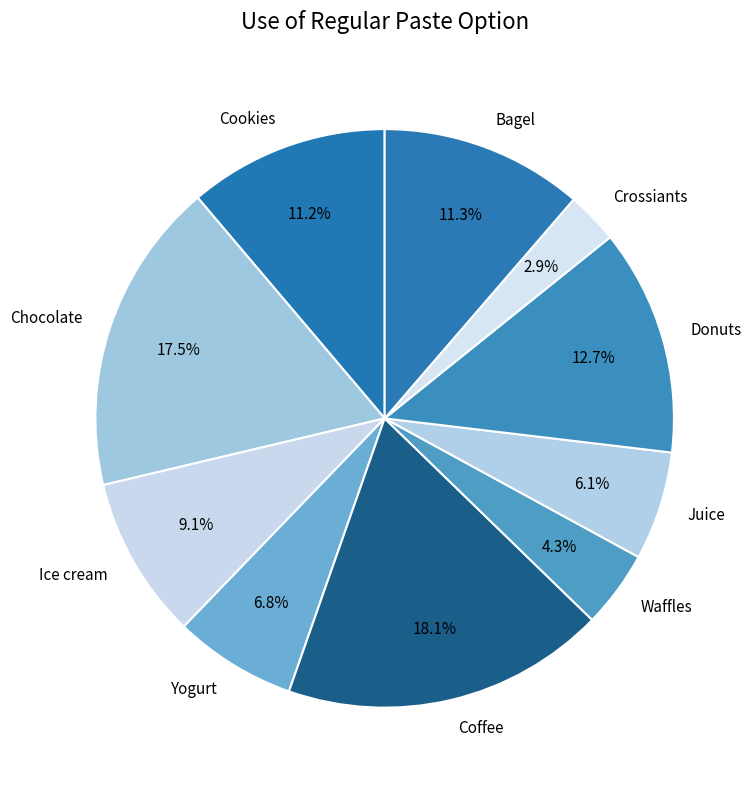

The Juice slice represents 6% of the pie. True or false?

True